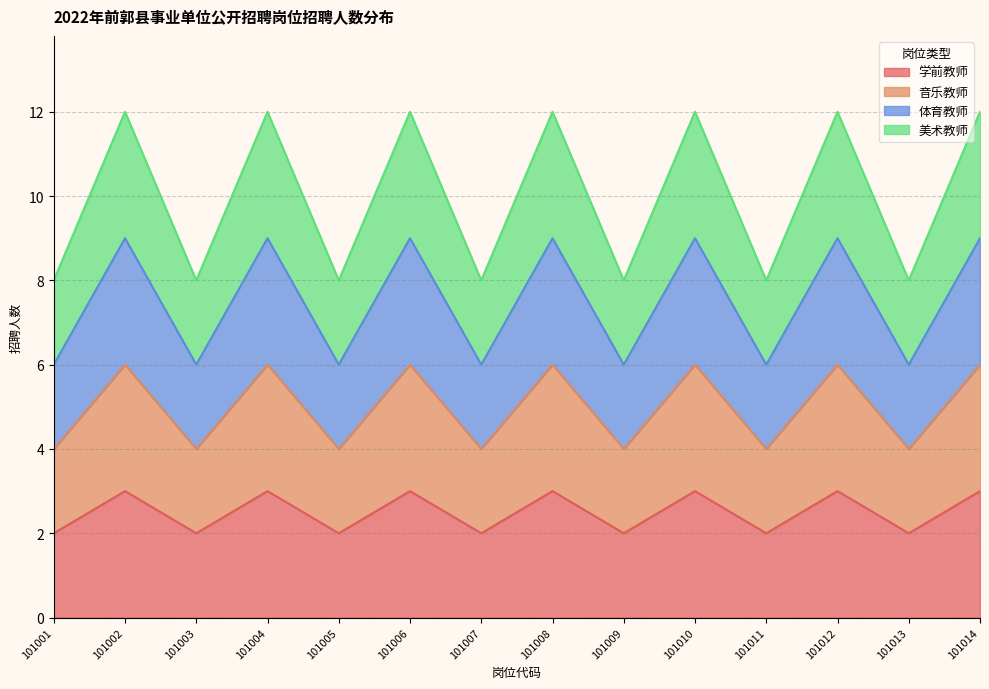

True or false: 体育教师 and 音乐教师 intersect in this chart.

False